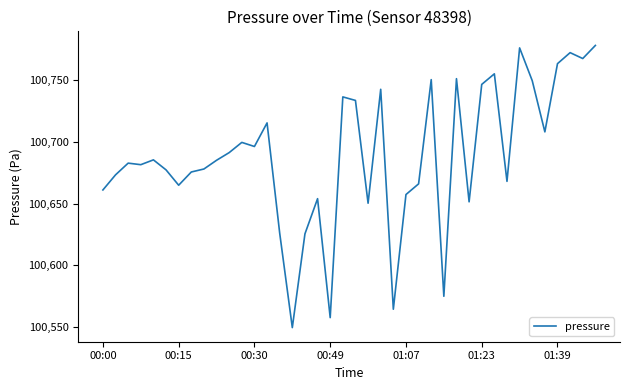

What is the smallest value displayed?

100549.5